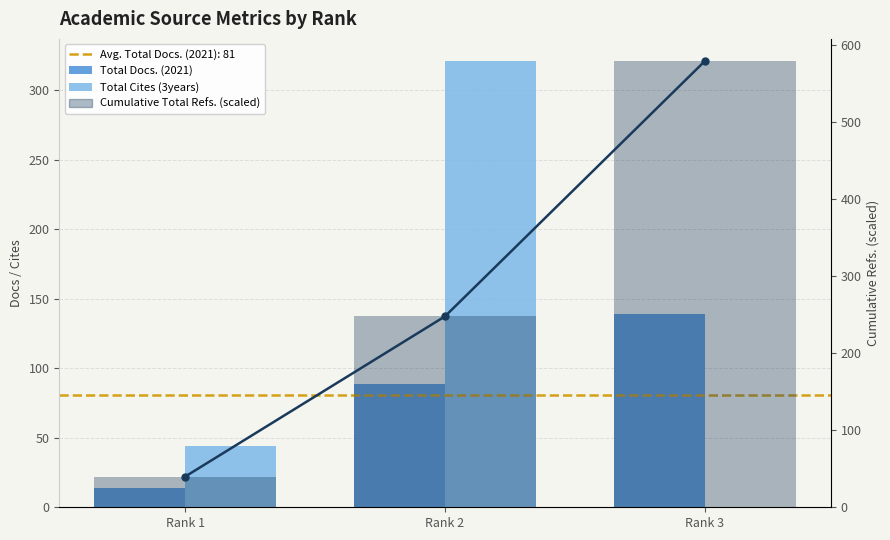

What is the sum of the Total Docs. (2021) values at Rank 3 and Rank 1?

153.0